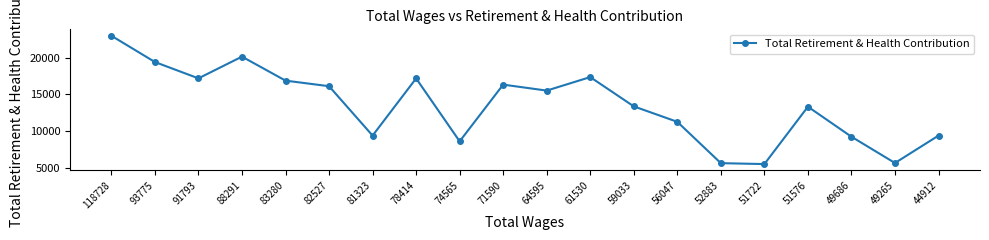

Where is the first local minimum?

91793